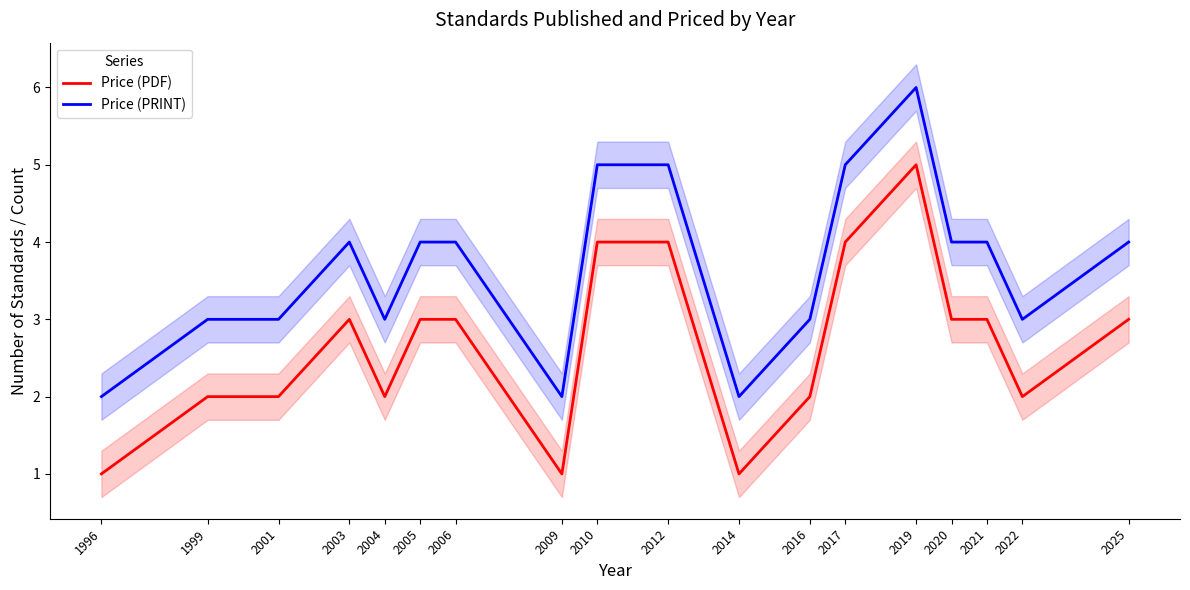

List the labels in order of Price (PRINT) value, smallest first.

1996, 2009, 2014, 1999, 2001, 2004, 2016, 2022, 2003, 2005, 2006, 2020, 2021, 2025, 2010, 2012, 2017, 2019